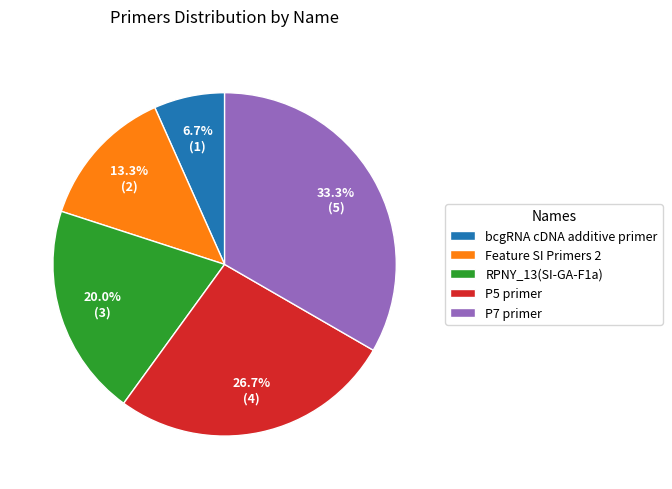

To the nearest percent, what percentage of the pie is bcgRNA cDNA additive primer?

7%